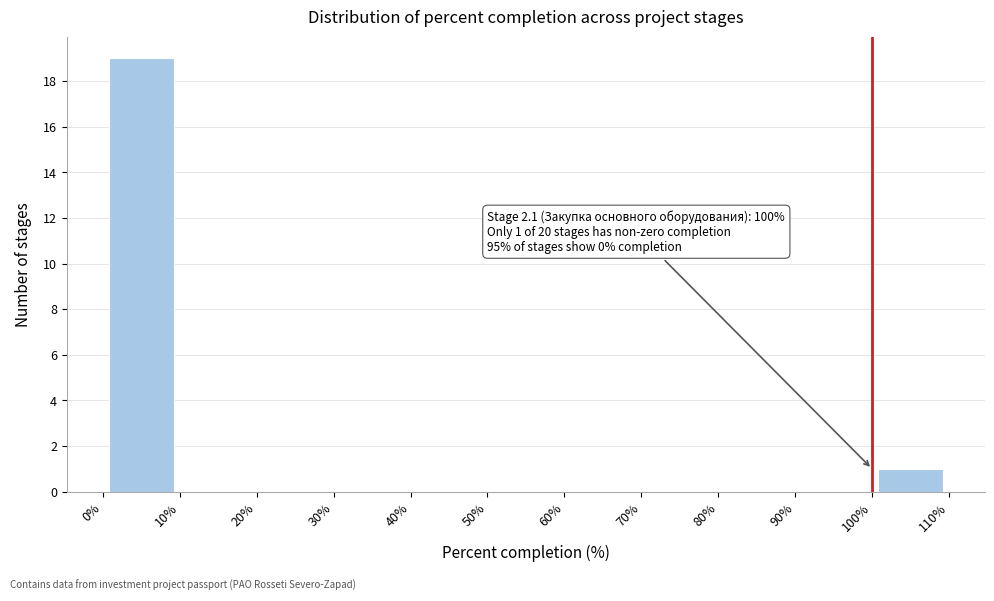

Over which range of the x-axis is the bar tallest?

0% to 10%